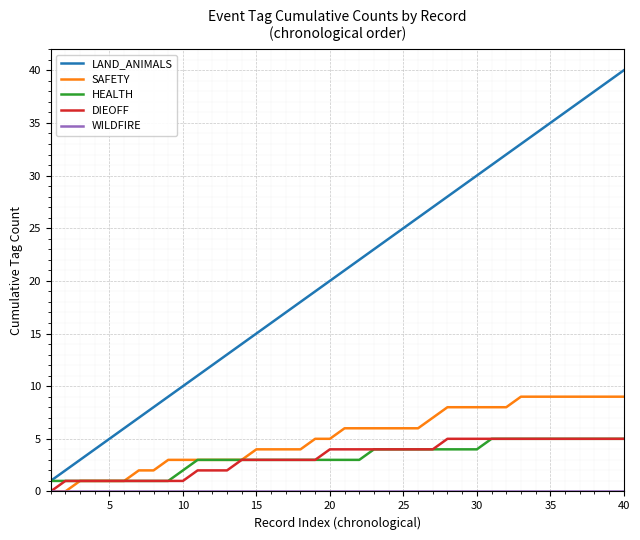

Which series has the largest range (max minus min)?

LAND_ANIMALS